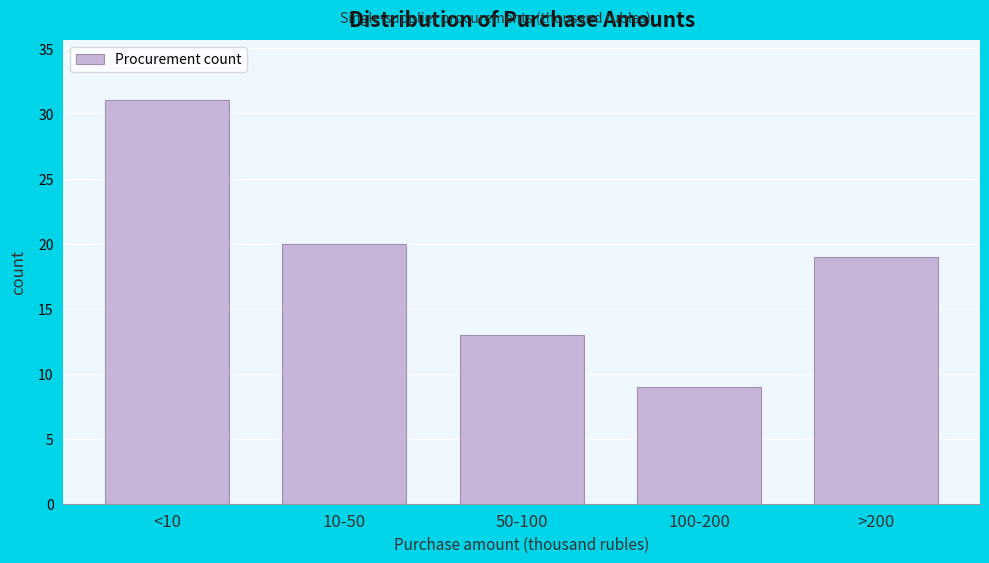

Reading left to right, extract all data points from this chart.

31	20	13	9	19